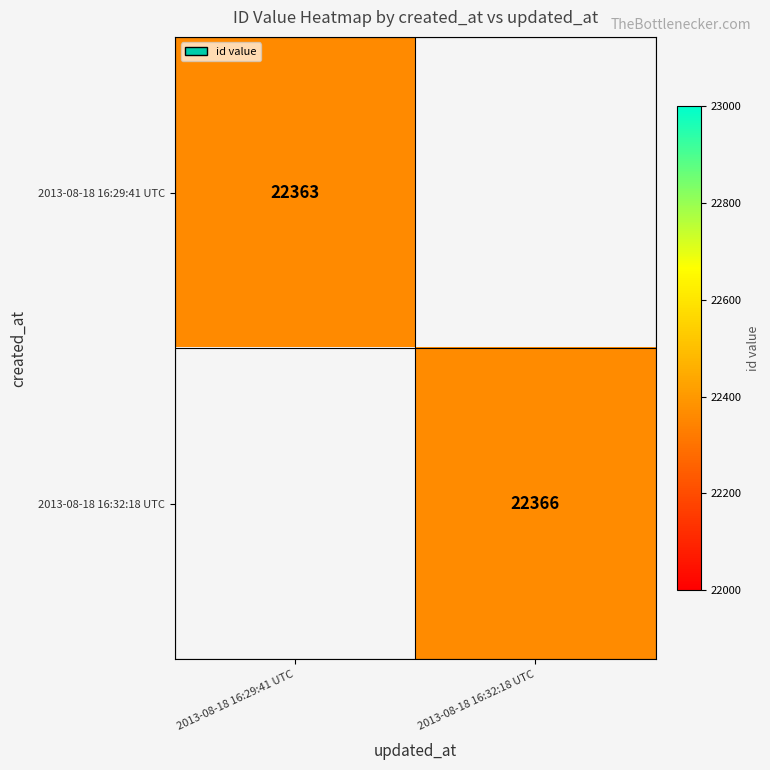

Which label corresponds to the smallest value in the chart?

2013-08-18 16:29:41 UTC